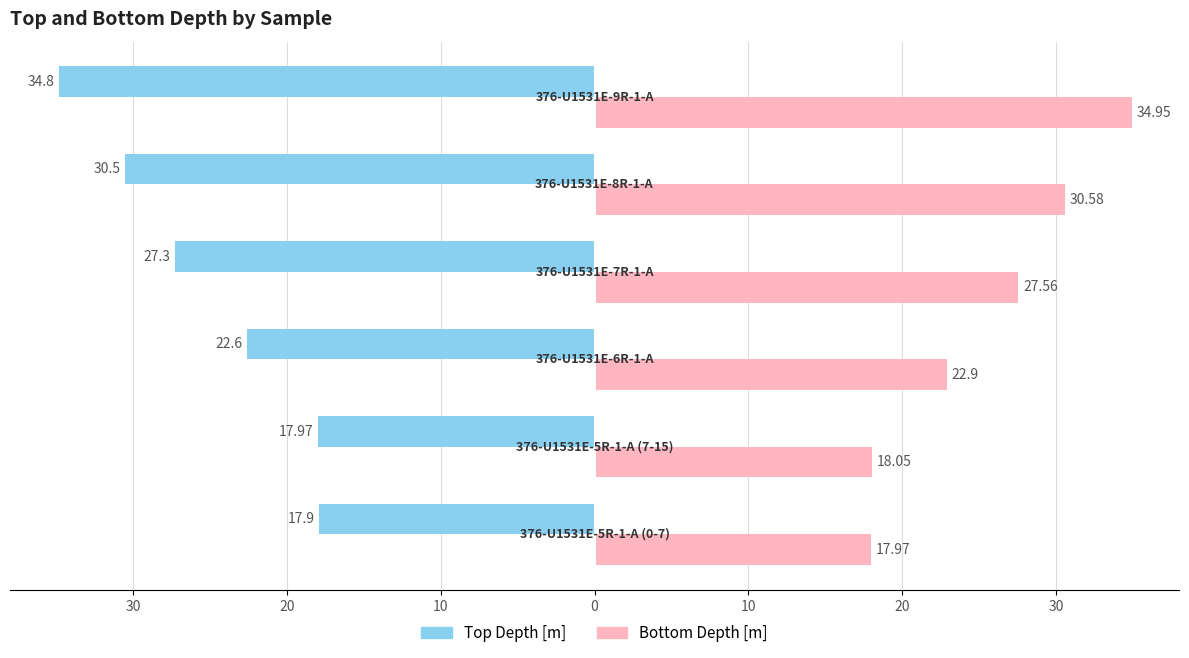

What are all the series names shown in the legend?

Top Depth [m], Bottom Depth [m]